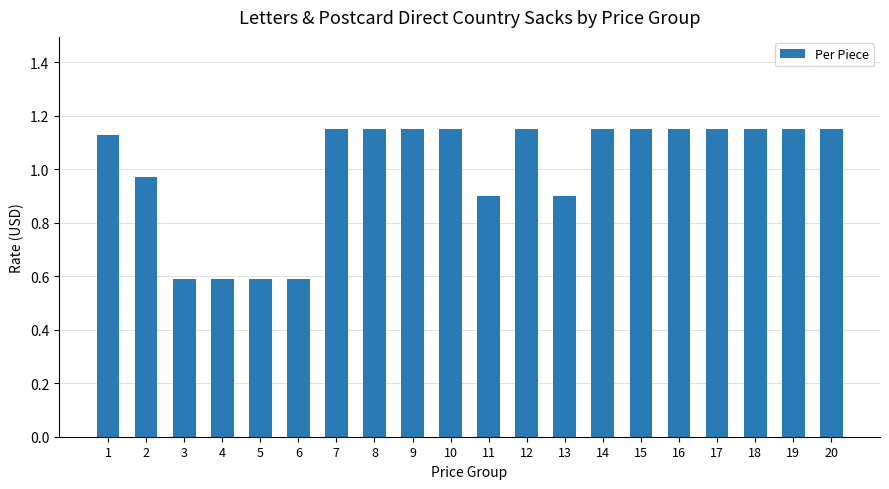

What is the difference between the maximum and minimum values?

0.6